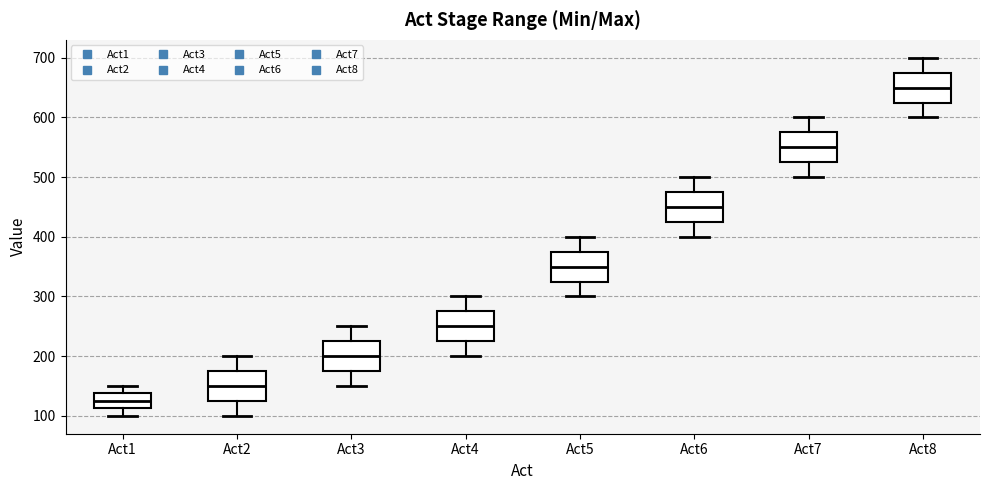

Which box's median line is the highest?

Act8